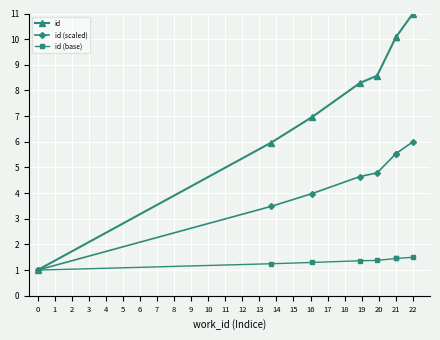

How many distinct data groups are displayed?

3